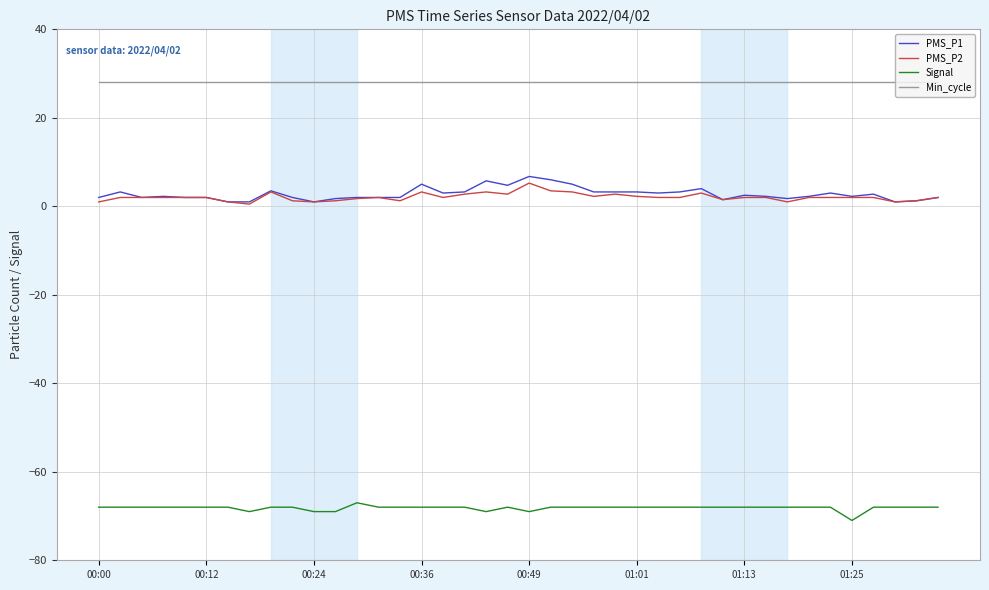

What is the minimum value shown in the chart?

-71.0